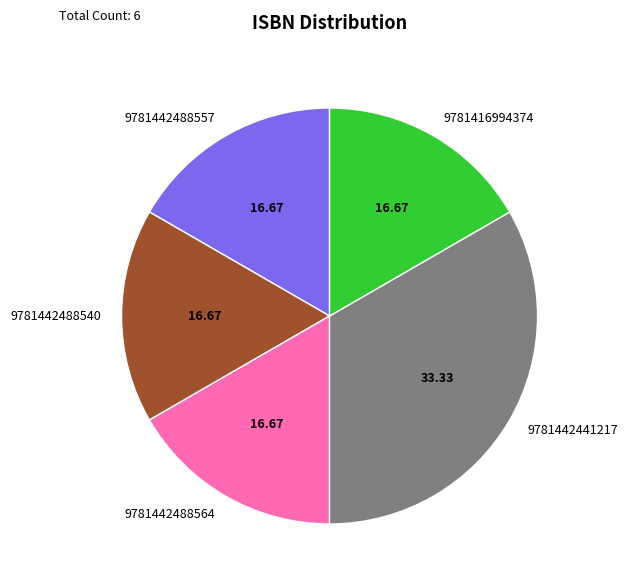

Which slice is the largest?

9781442441217